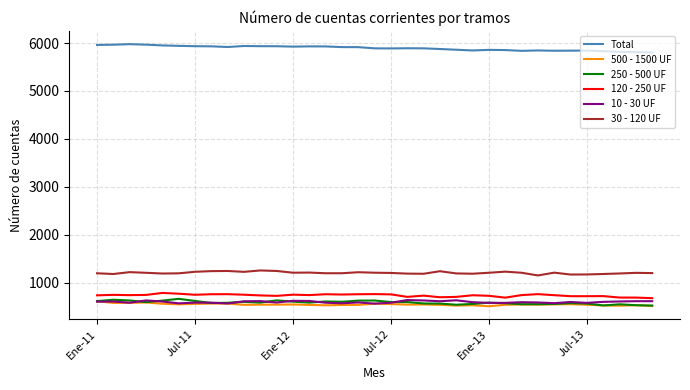

True or false: 30 - 120 UF and 500 - 1500 UF intersect in this chart.

False